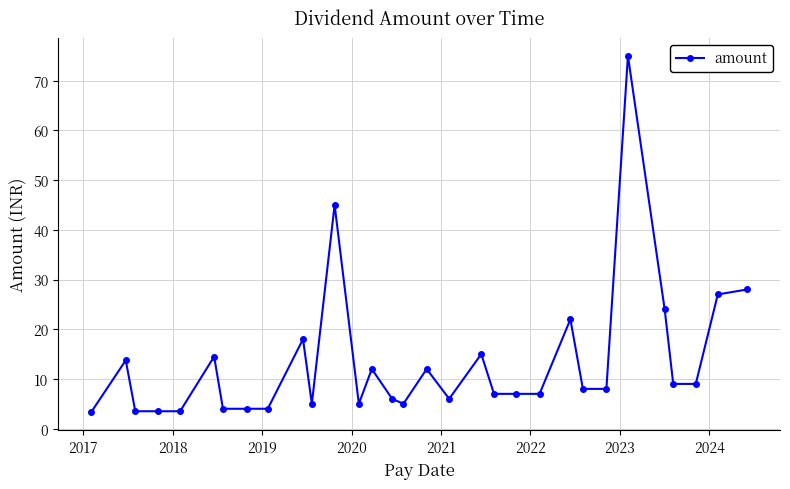

What is the greatest value displayed?

75.0